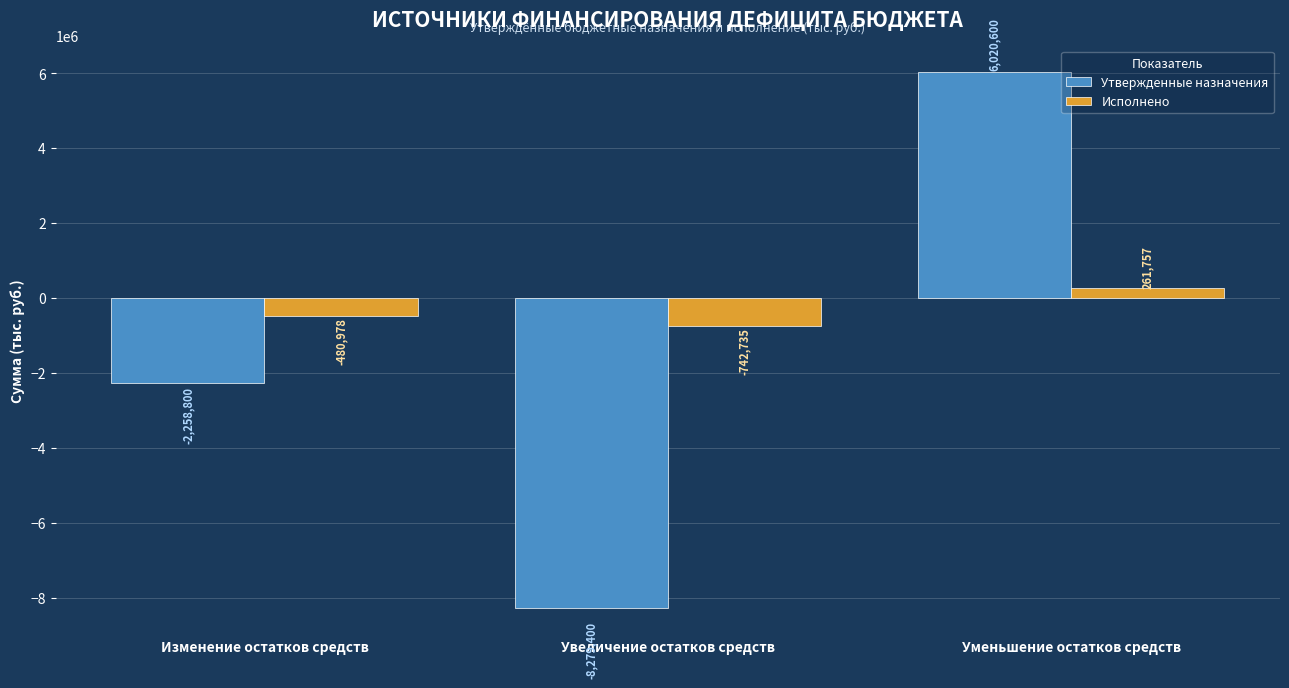

True or false: Исполнено has a value of 261756.9 at Уменьшение остатков средств.

True